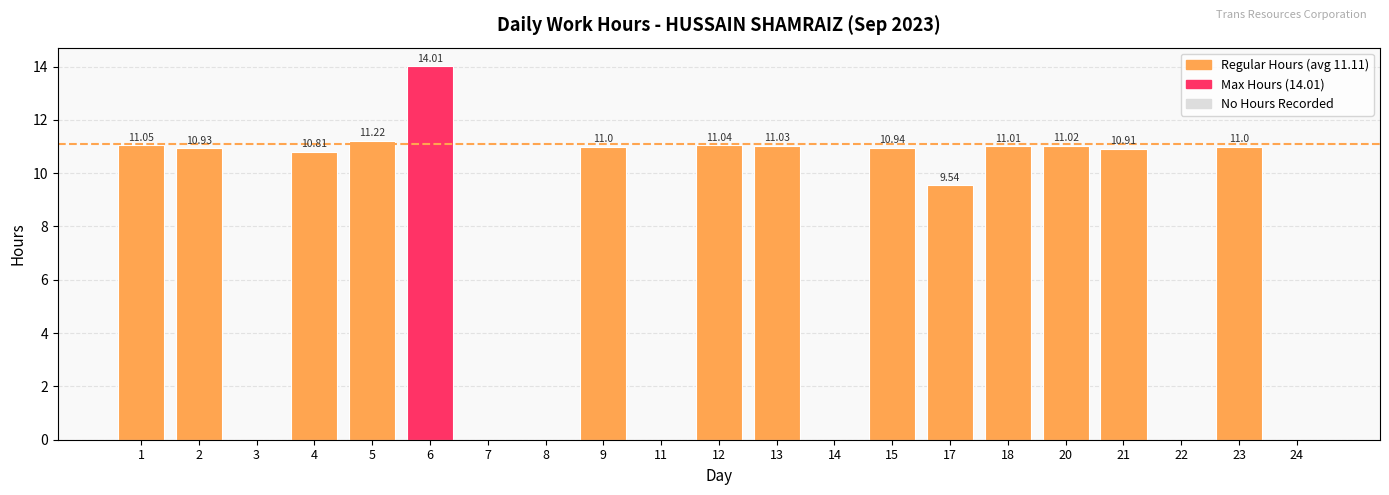

What is the change in value from 13 to 24?

-11.0